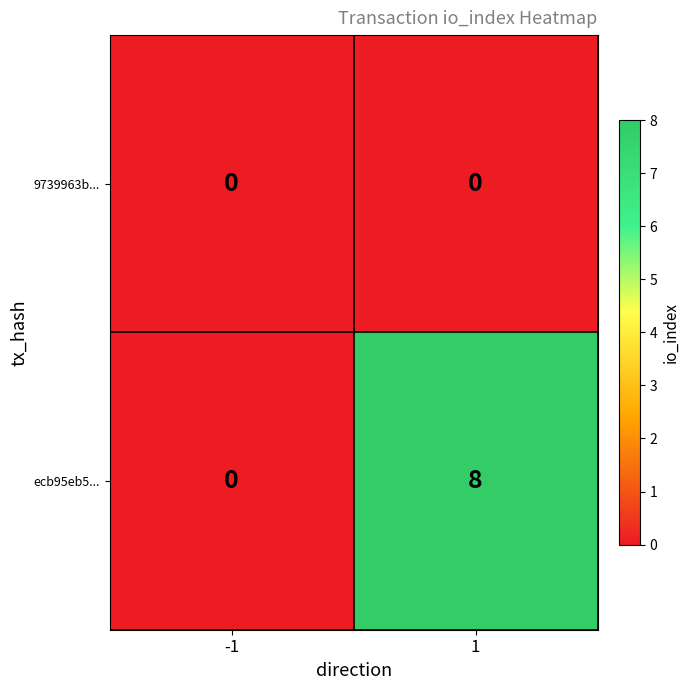

Rank the series by their average value, from lowest to highest.

9739963b..., ecb95eb5...